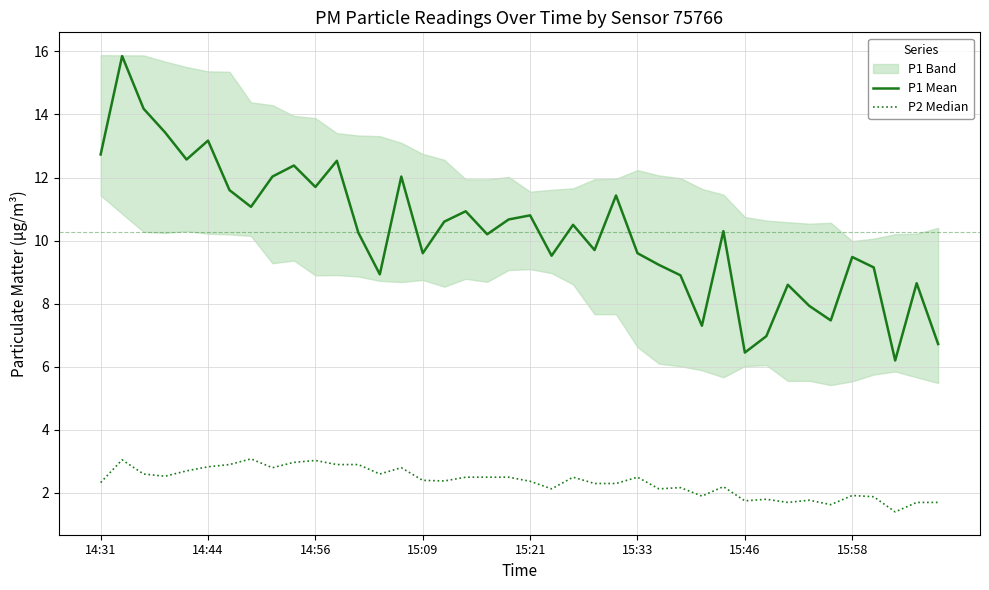

At which label does P1 Mean first exceed 10?

14:31